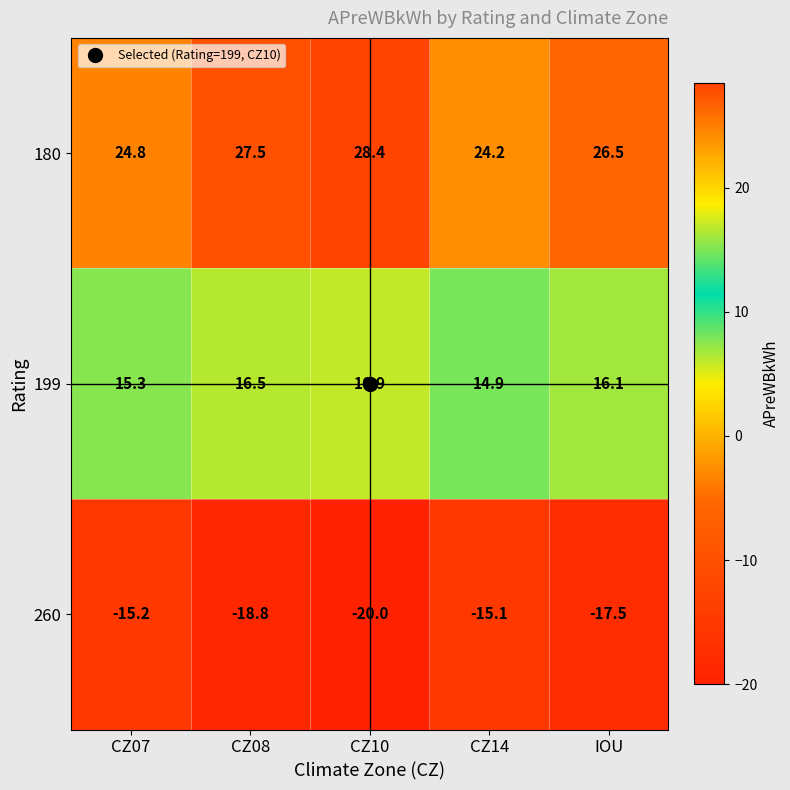

Which category has the highest value across all series?

CZ10